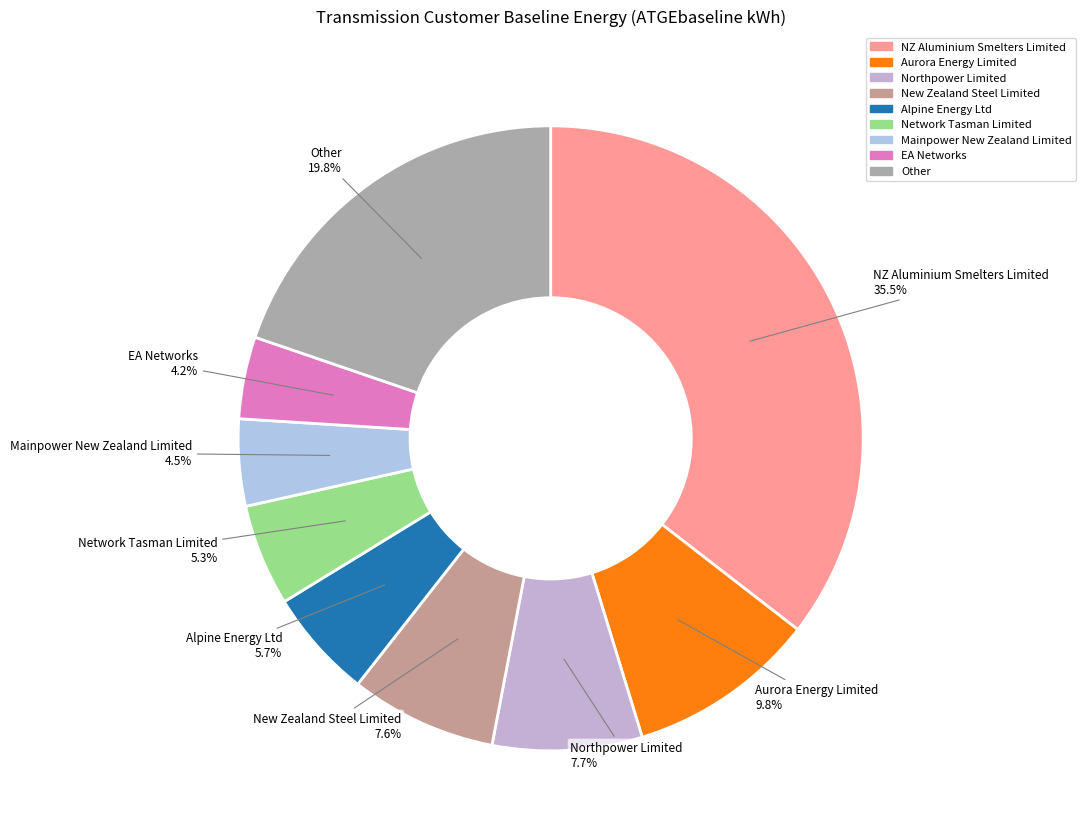

To the nearest percent, what is the average slice percentage?

11%